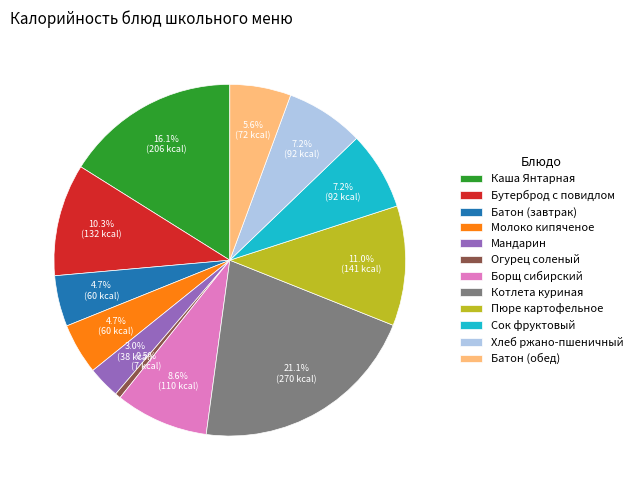

To the nearest percent, what is the combined percentage of Бутерброд с повидлом and Молоко кипяченое?

15%